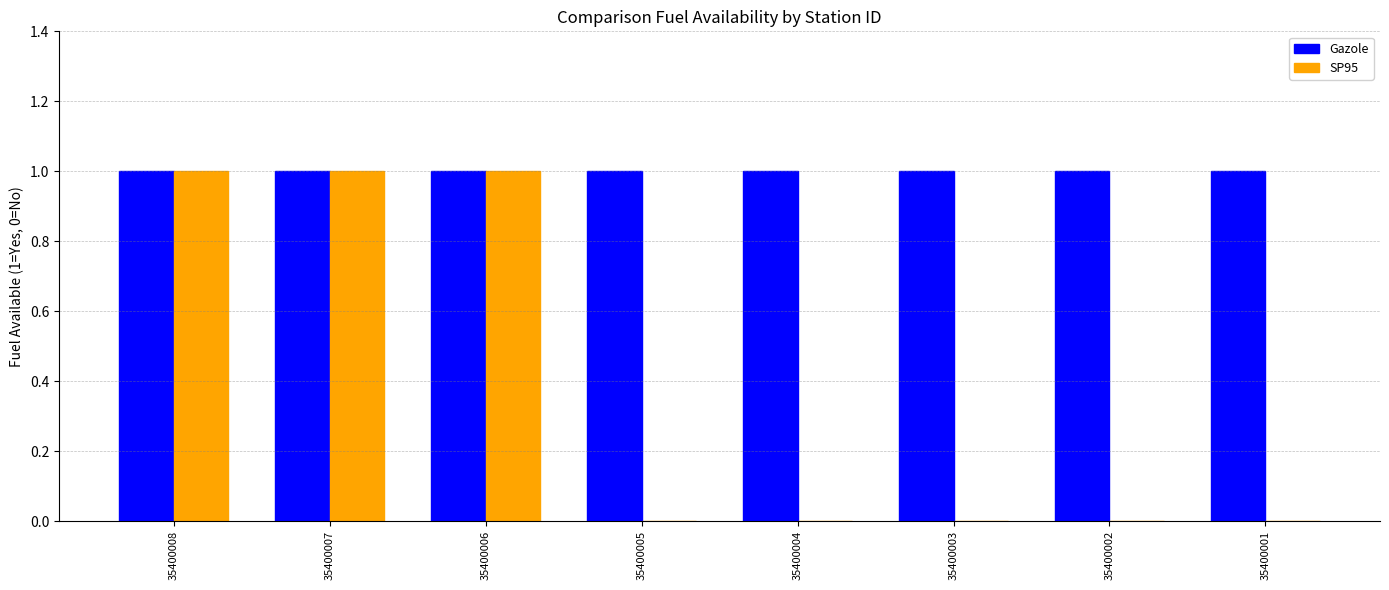

Which series has the largest total across all categories?

Gazole